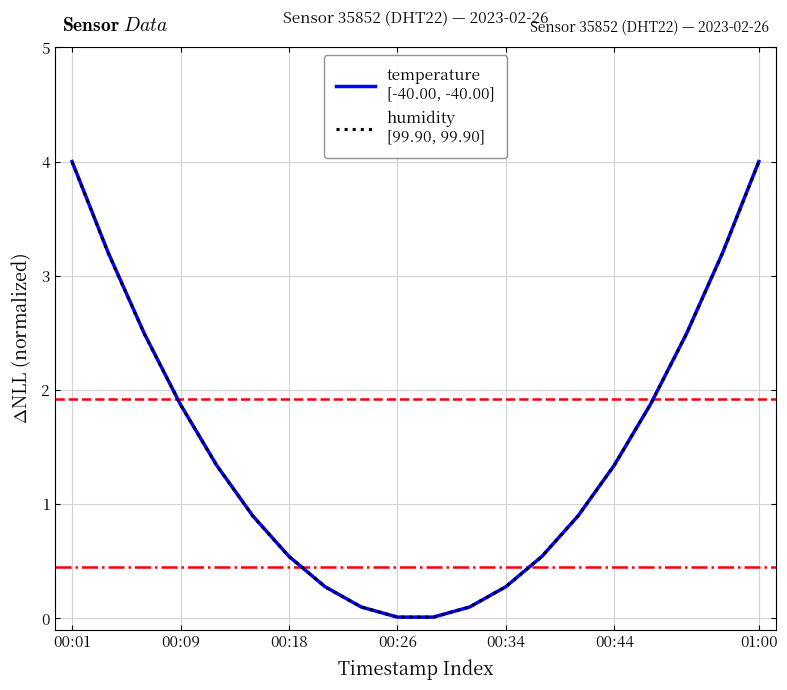

What is the maximum value shown in the chart?

4.0